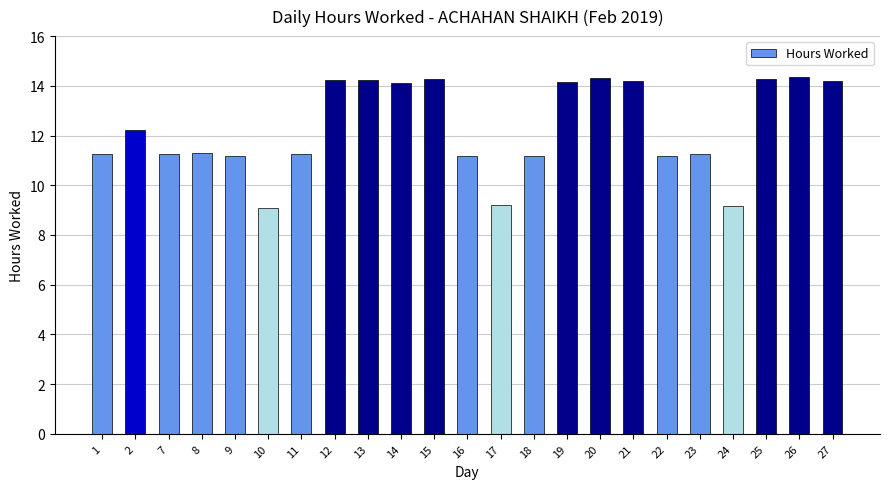

Where does the data first go above 11?

1